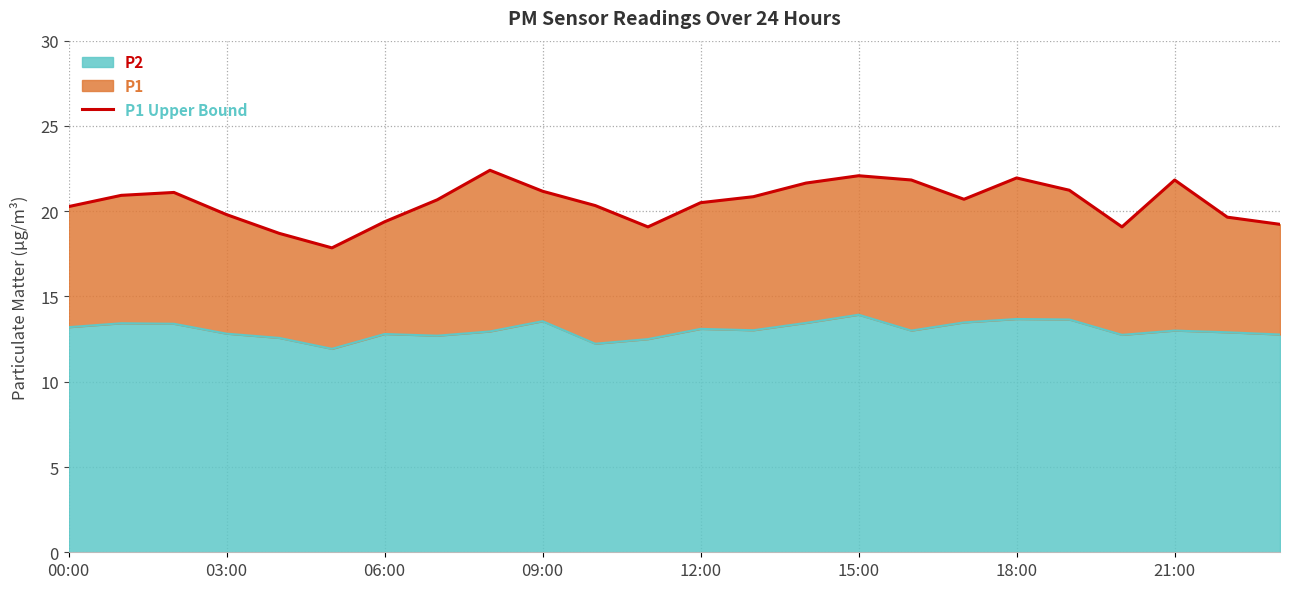

What is the change in value from 8 to 13?

-1.5